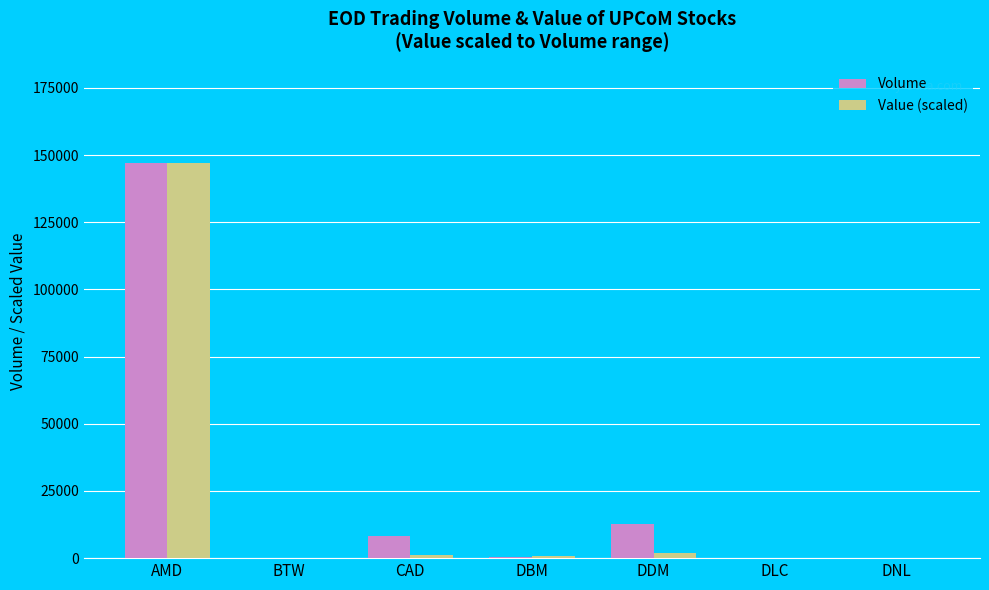

At which category does the chart reach its peak across all series?

AMD